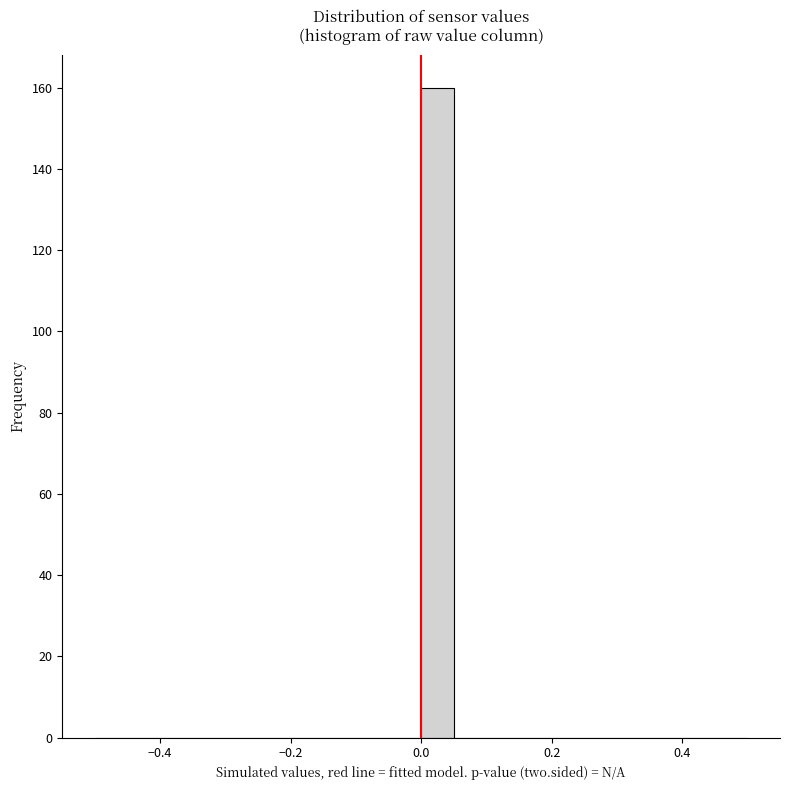

Read against the x-axis, roughly where is the centre of the tallest bar?

0.02